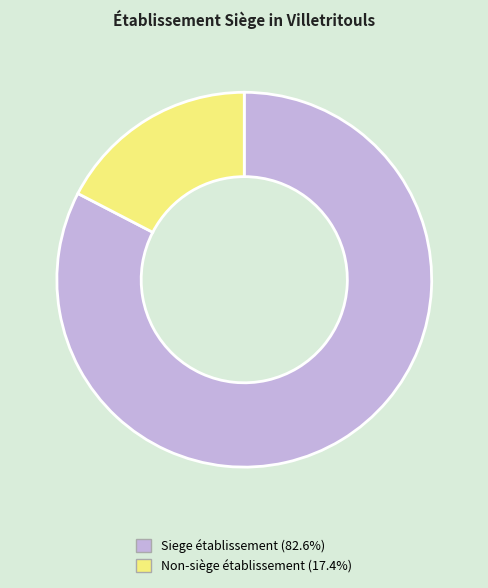

Approximately how many times larger is the value at Siege établissement (82.6%) compared to Non-siège établissement (17.4%)?

4.7